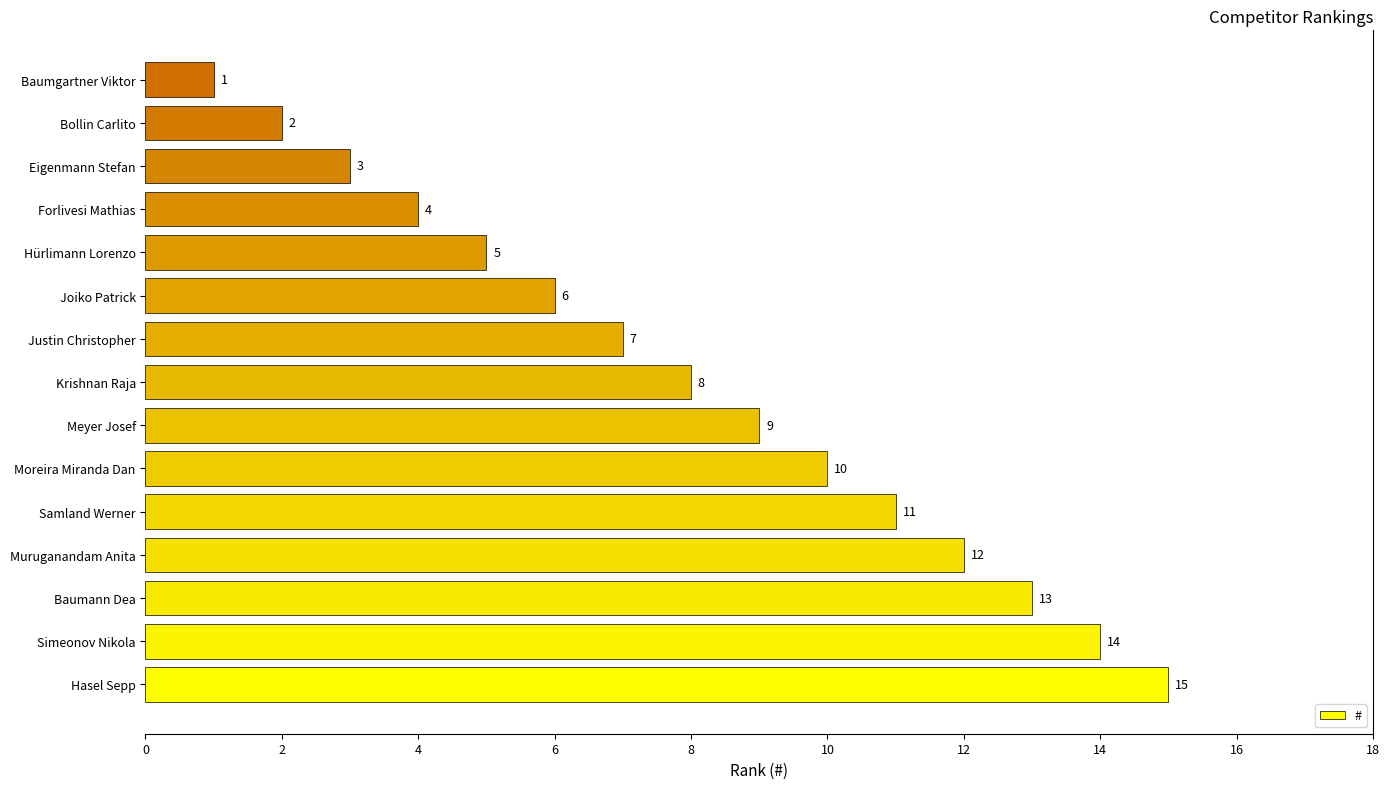

How many series are shown in this chart?

1